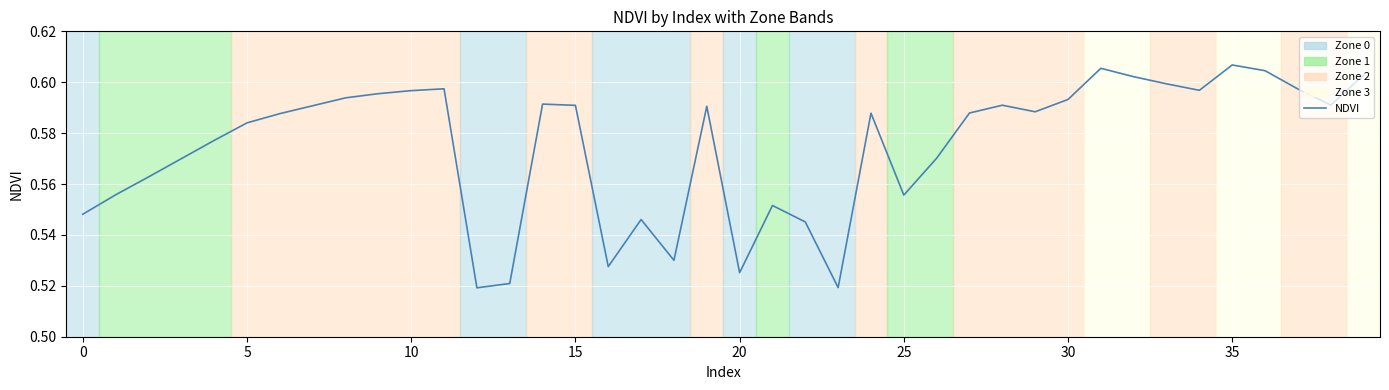

Is this an area chart (filled region under the line)?

No